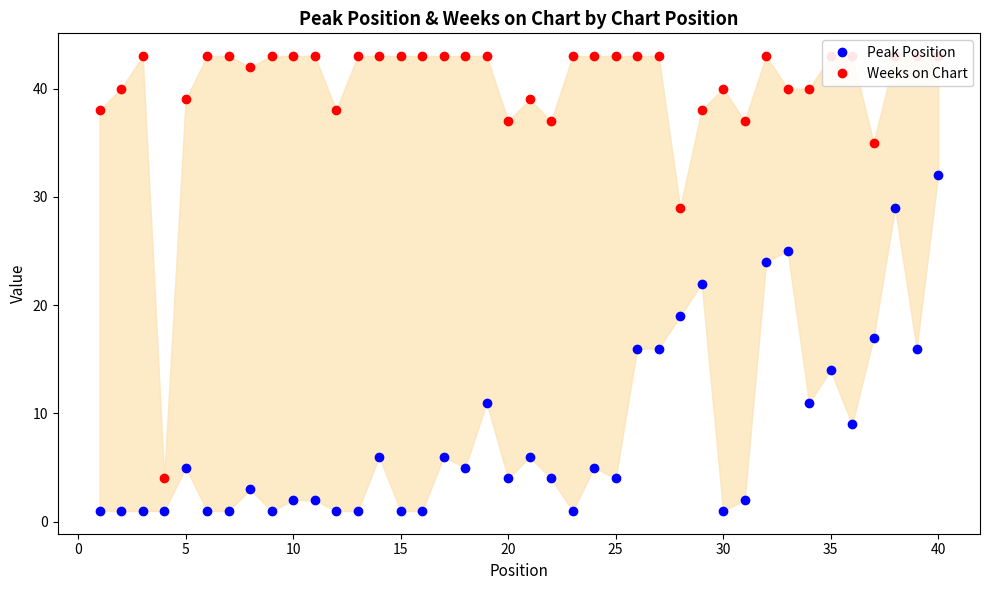

Reading left to right, transcribe all the data shown in this chart.

Peak Position: 1	1	1	1	5	1	1	3	1	2	2	1	1	6	1	1	6	5	11	4	6	4	1	5	4	16	16	19	22	1	2	24	25	11	14	9	17	29	16	32
Weeks on Chart: 38	40	43	4	39	43	43	42	43	43	43	38	43	43	43	43	43	43	43	37	39	37	43	43	43	43	43	29	38	40	37	43	40	40	43	43	35	43	43	43